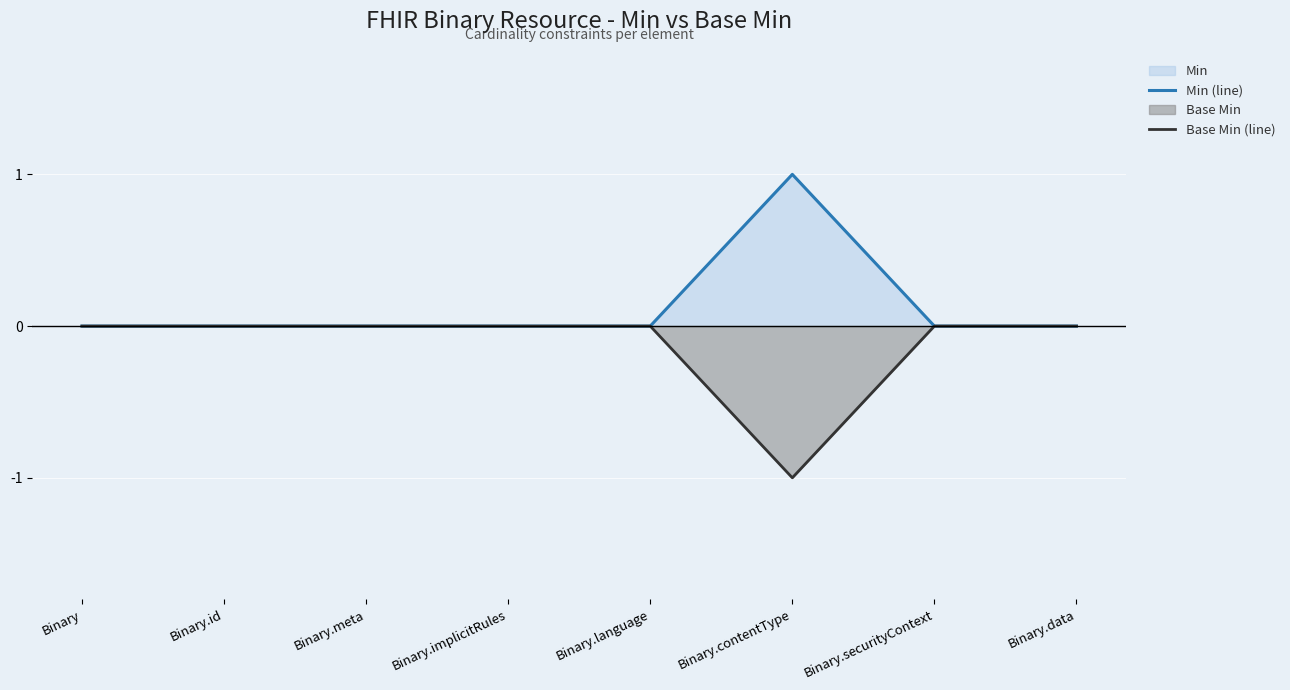

What is the label of the 5th point from the right?

Binary.implicitRules